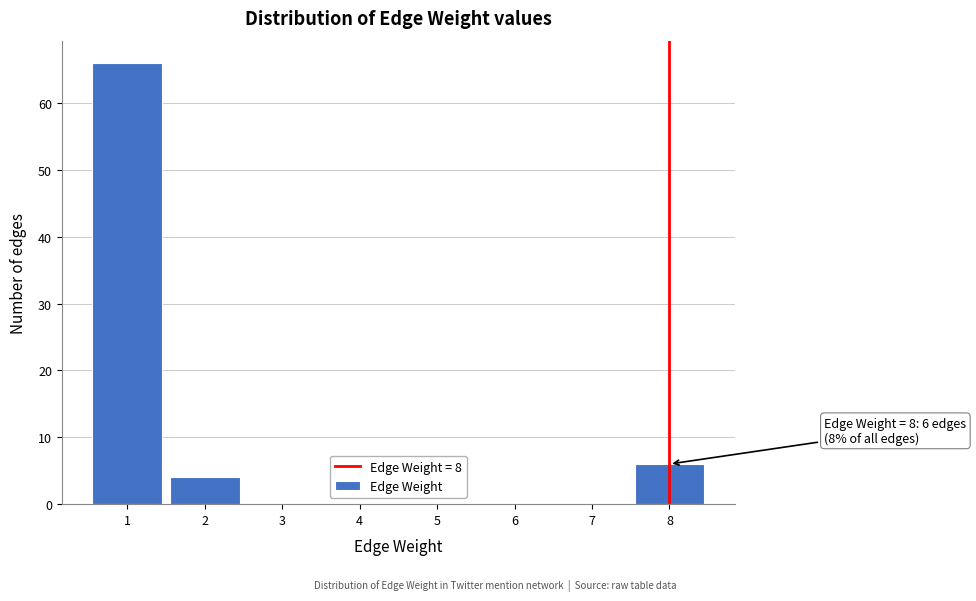

Over which range of the x-axis is the bar tallest?

0.5 to 1.5